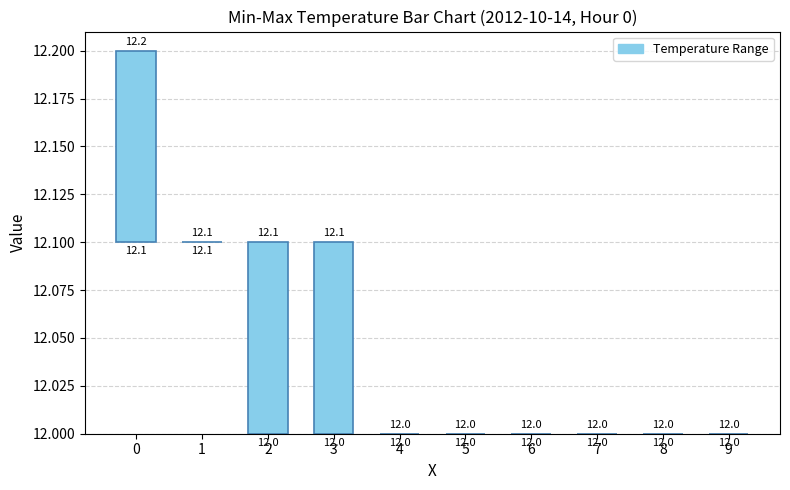

What is the difference between the maximum and minimum values in the min_val series?

0.1